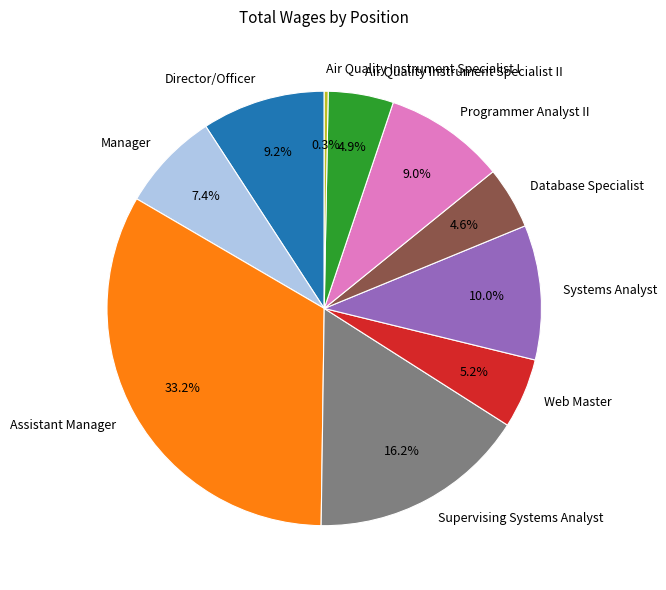

What is the largest slice in the pie chart?

Assistant Manager